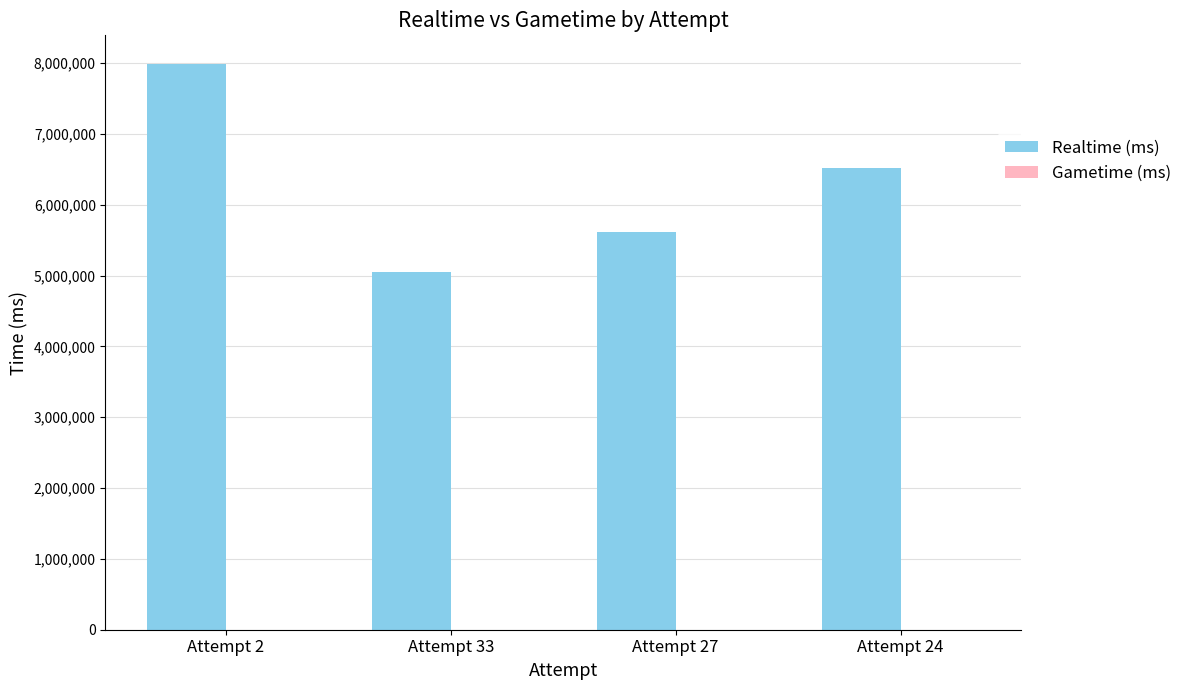

What is the difference between the values at Attempt 27 and Attempt 2?

2373812